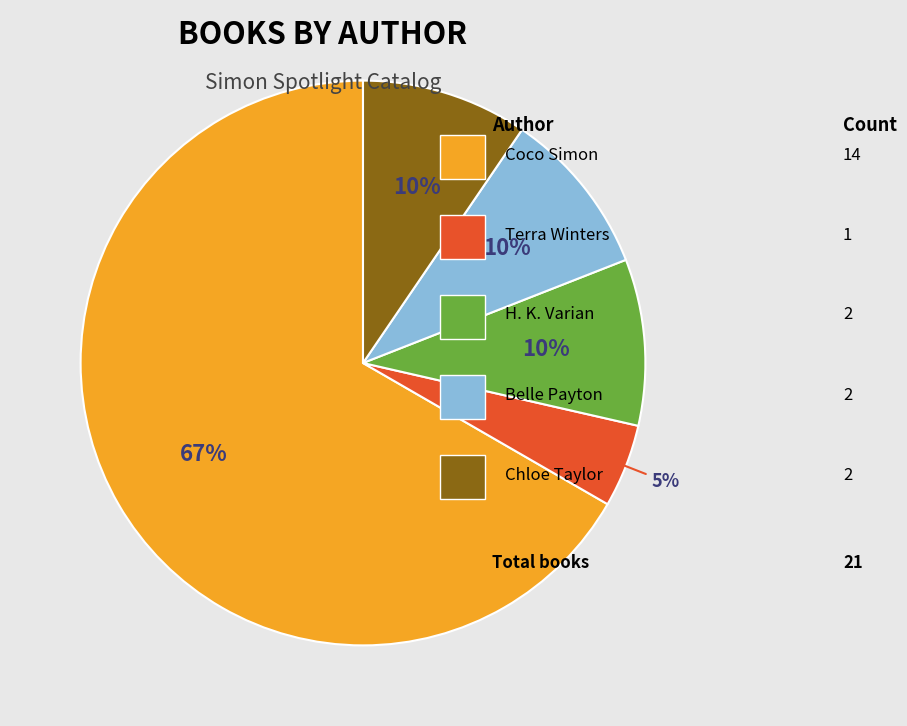

How many segments does this pie chart have?

5